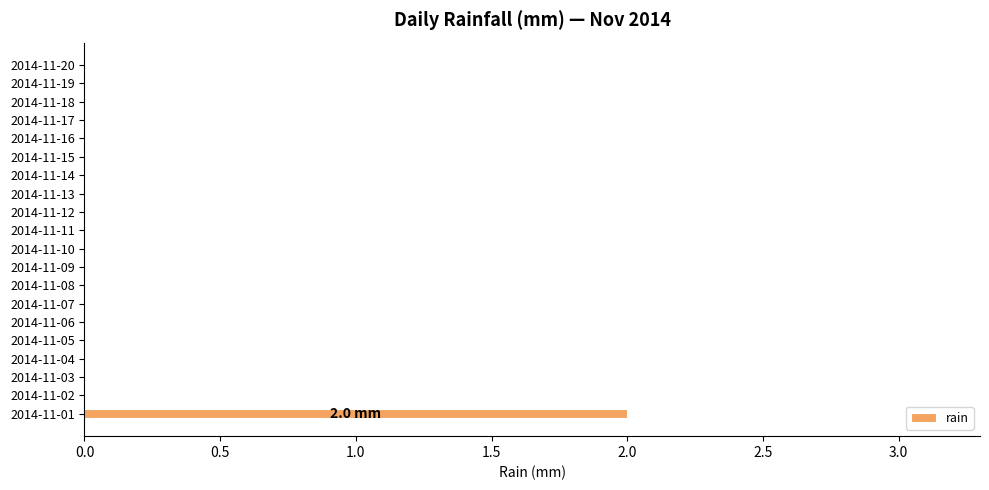

Does the chart contain stacked bars?

No